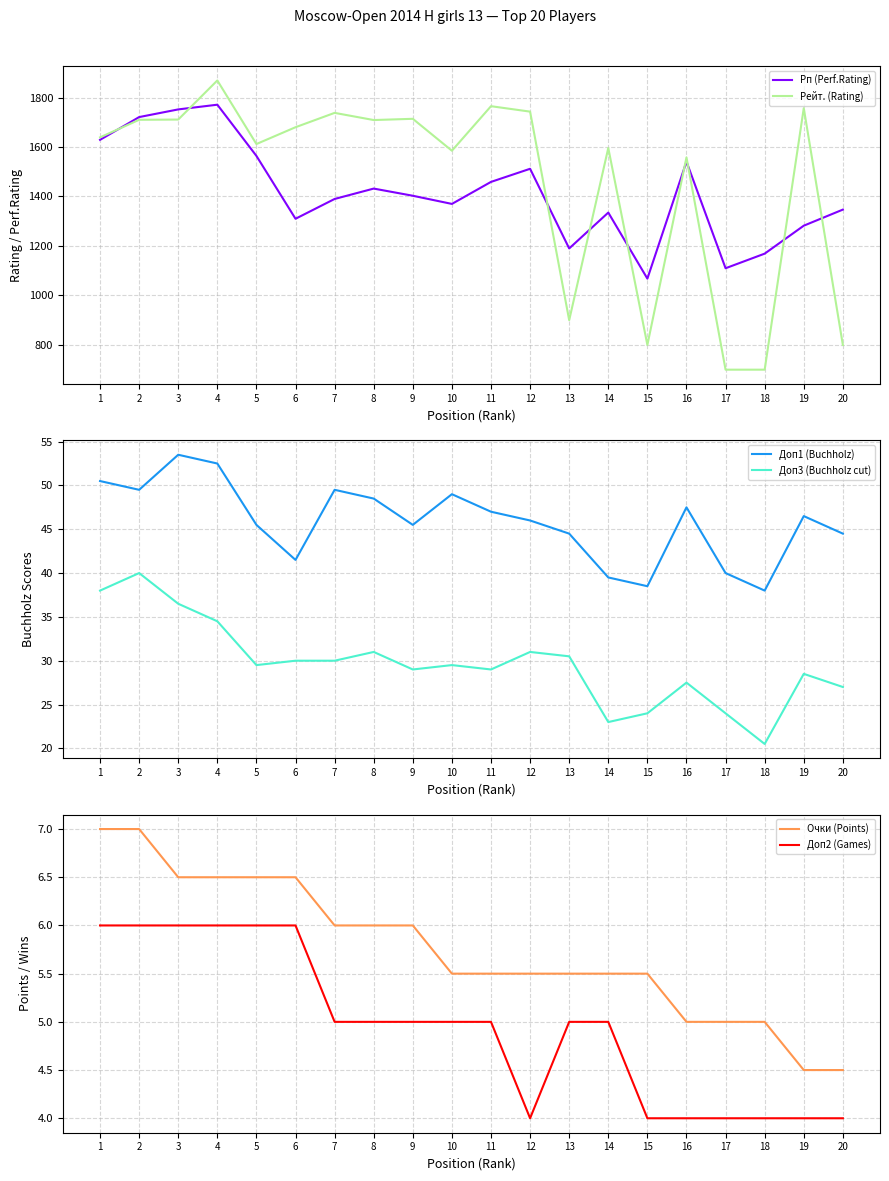

List the labels in order of Рейт. (Rating) value, largest first.

4, 11, 19, 12, 7, 9, 3, 2, 8, 6, 1, 5, 14, 10, 16, 13, 15, 20, 17, 18